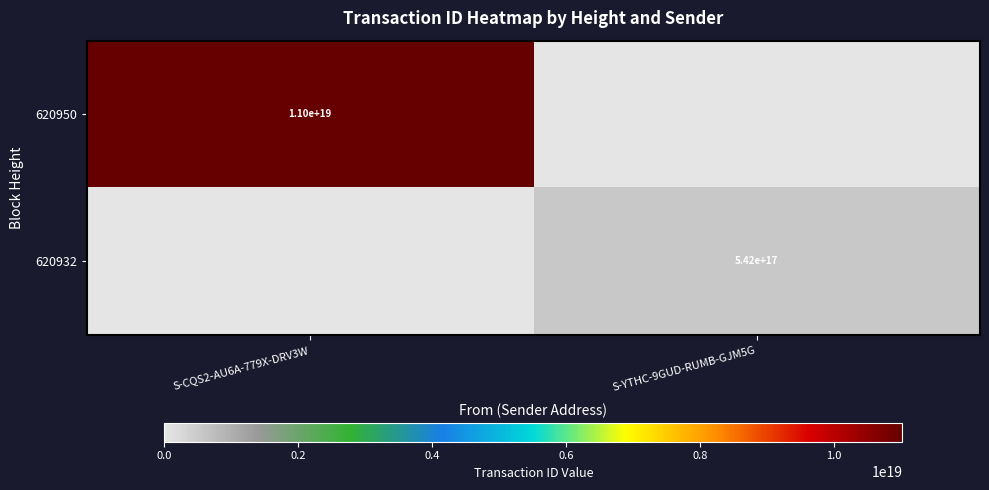

What is the spread (max minus min) of values at S-CQS2-AU6A-779X-DRV3W?

11021618853184419840